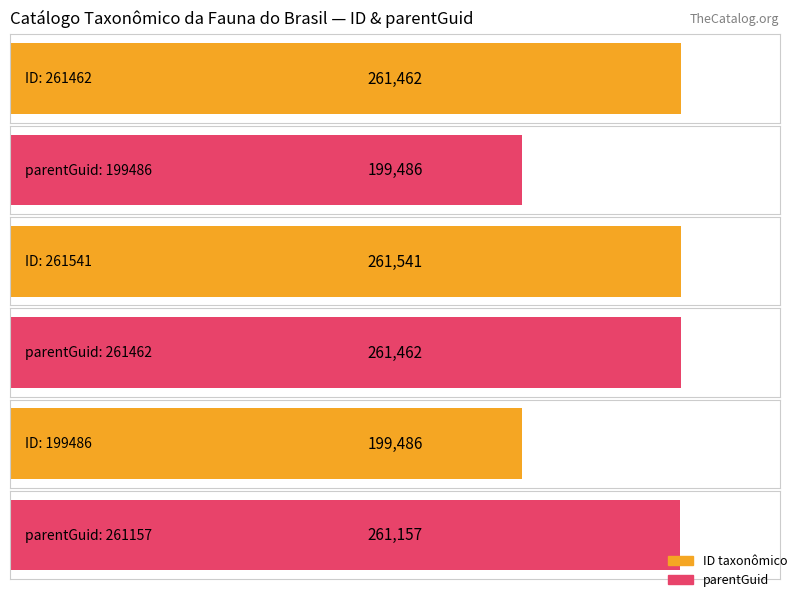

The value of parentGuid at 199486 (tribe) is 428407. True or false?

False